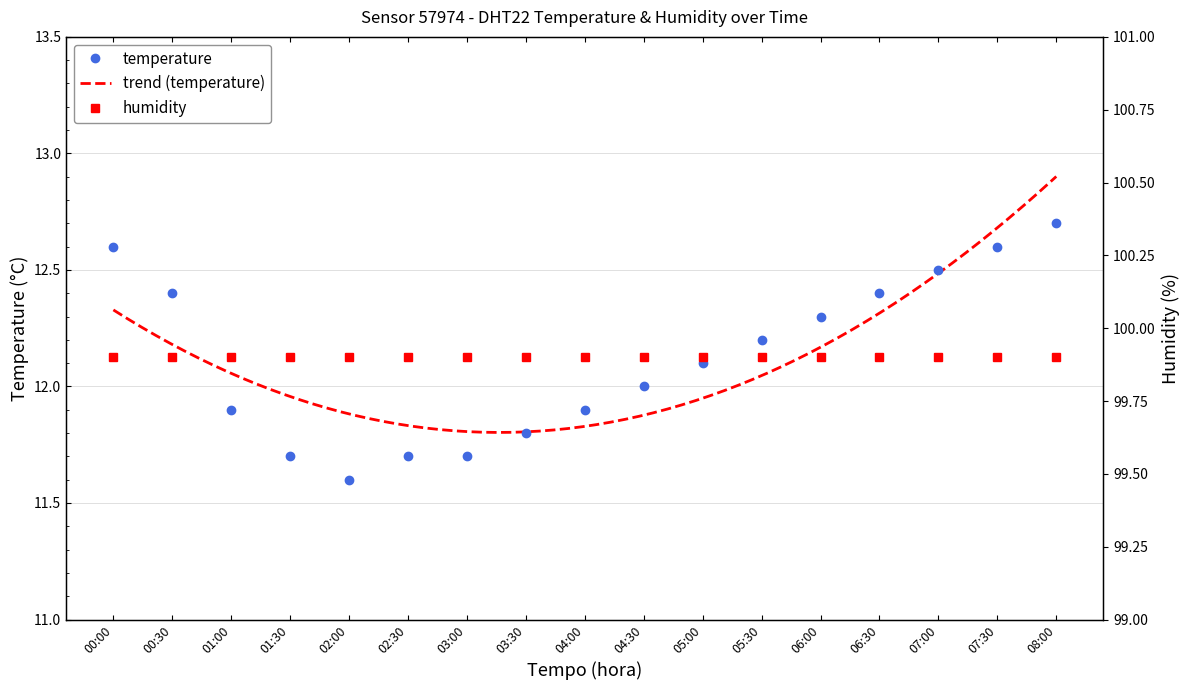

What is the difference between the maximum and minimum values?

1.1